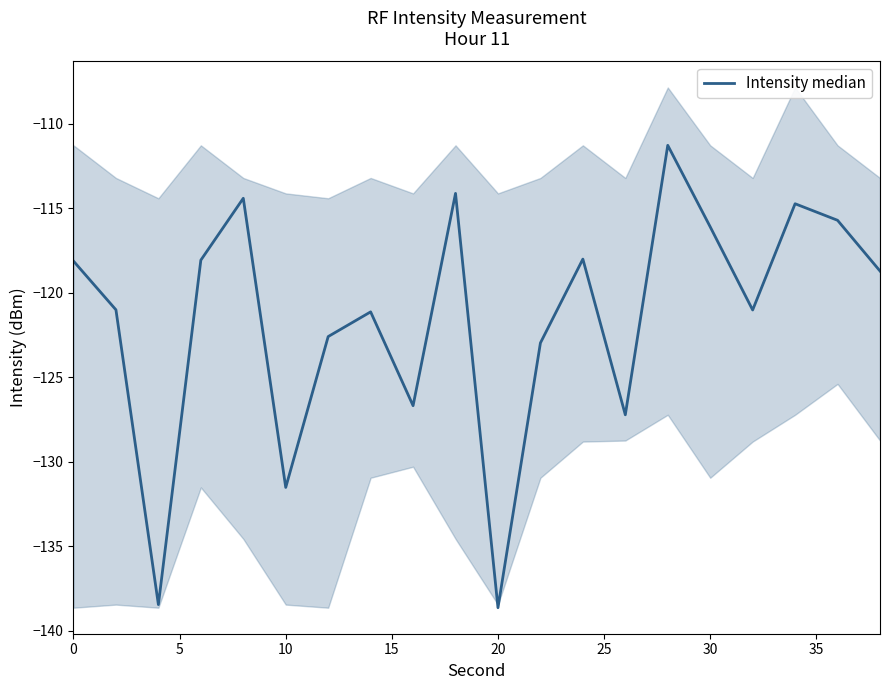

What is the smallest value displayed?

-138.6